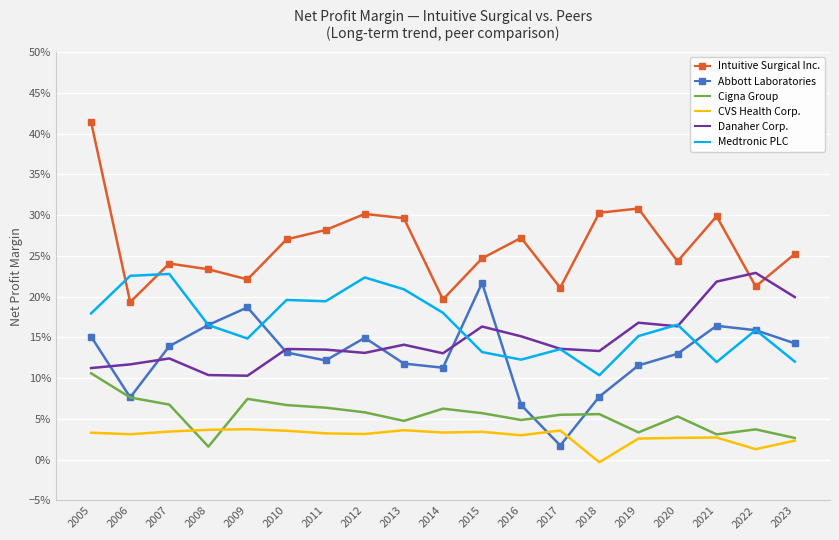

Which series ends up on top after the final intersection of Abbott Laboratories and Medtronic PLC?

Abbott Laboratories